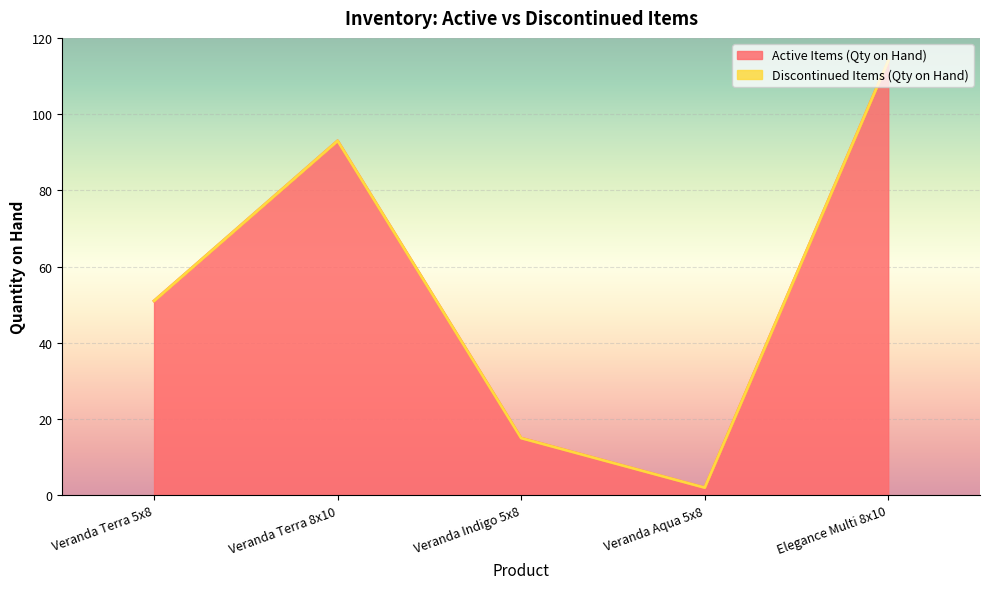

Which label corresponds to the smallest value in the chart?

Veranda Aqua 5x8